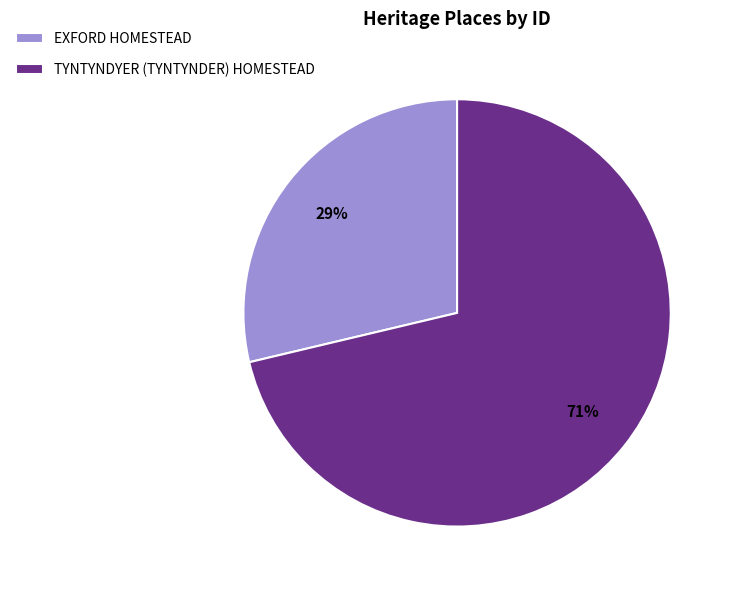

Is the sum of EXFORD HOMESTEAD and TYNTYNDYER (TYNTYNDER) HOMESTEAD greater than half?

Yes